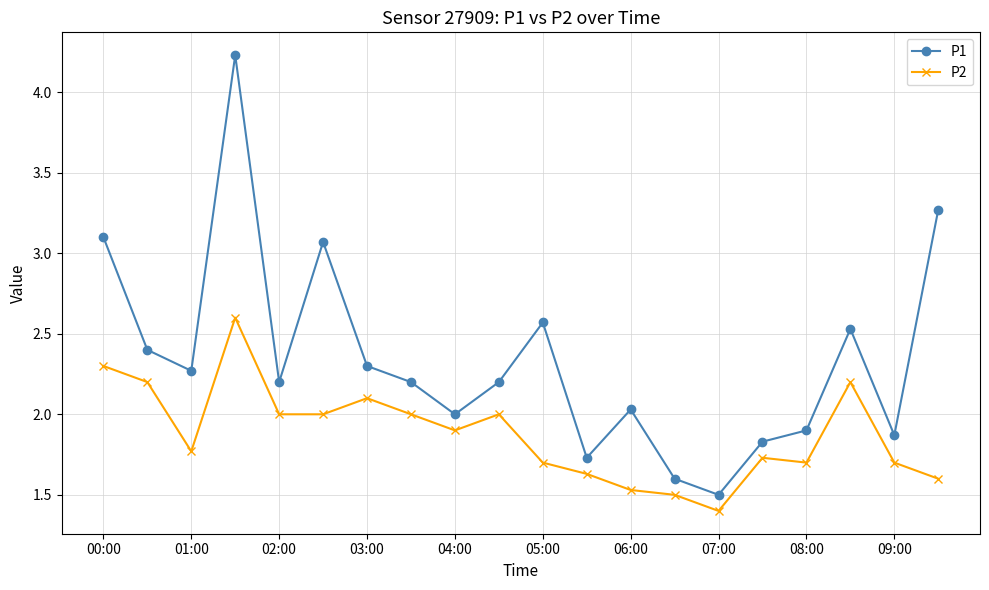

Which series has the largest range (max minus min)?

P1